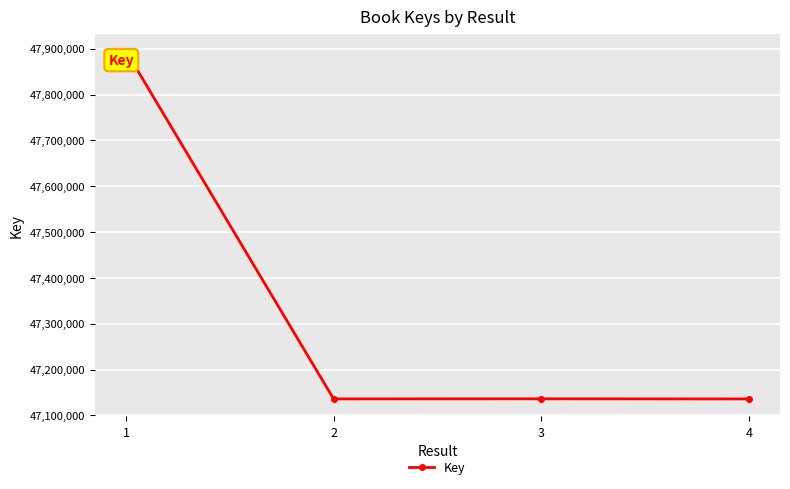

At which category does the data reach its first local peak?

3